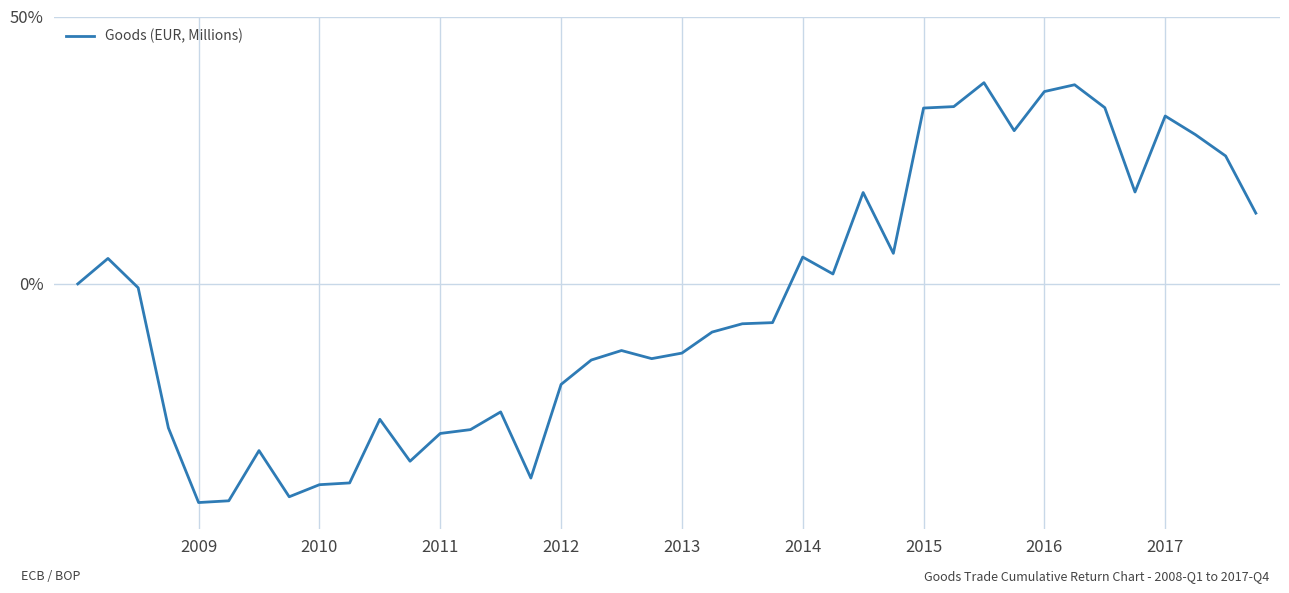

What is the difference between the maximum and minimum values?

78.5